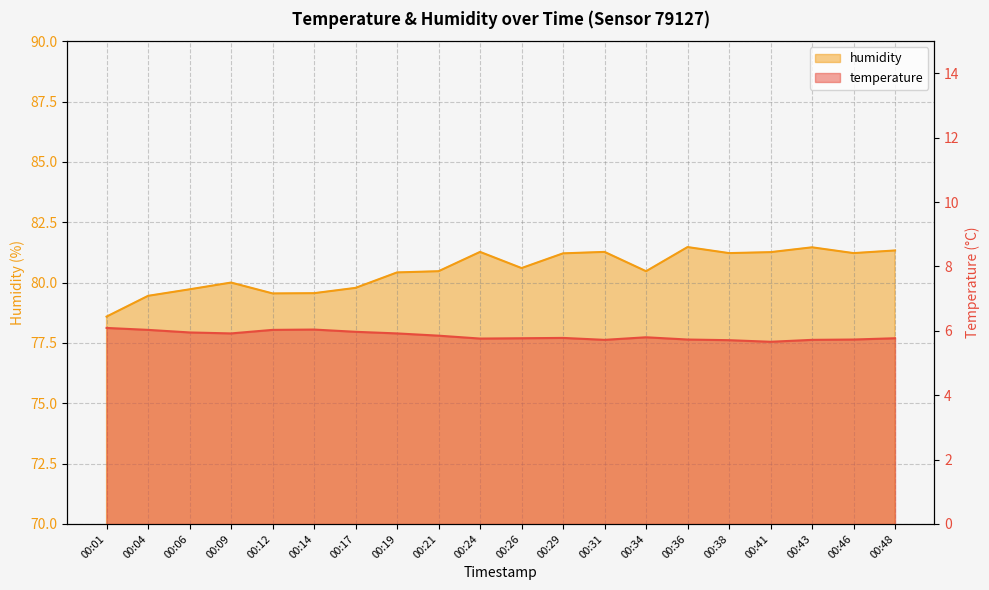

What is the value of the temperature point at the 1st from the left?

6.1